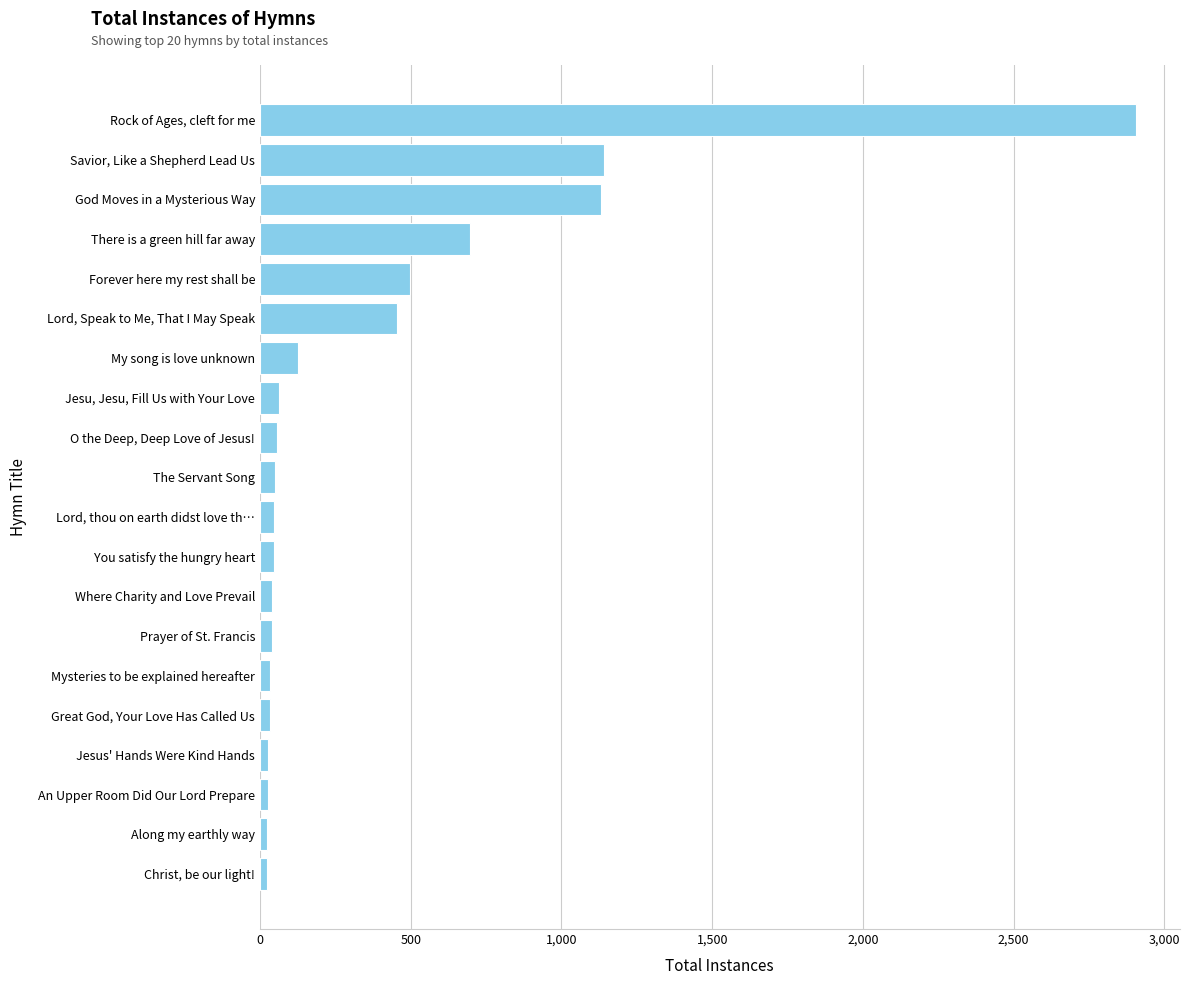

Between Jesu, Jesu, Fill Us with Your Love and God Moves in a Mysterious Way, which is larger?

God Moves in a Mysterious Way